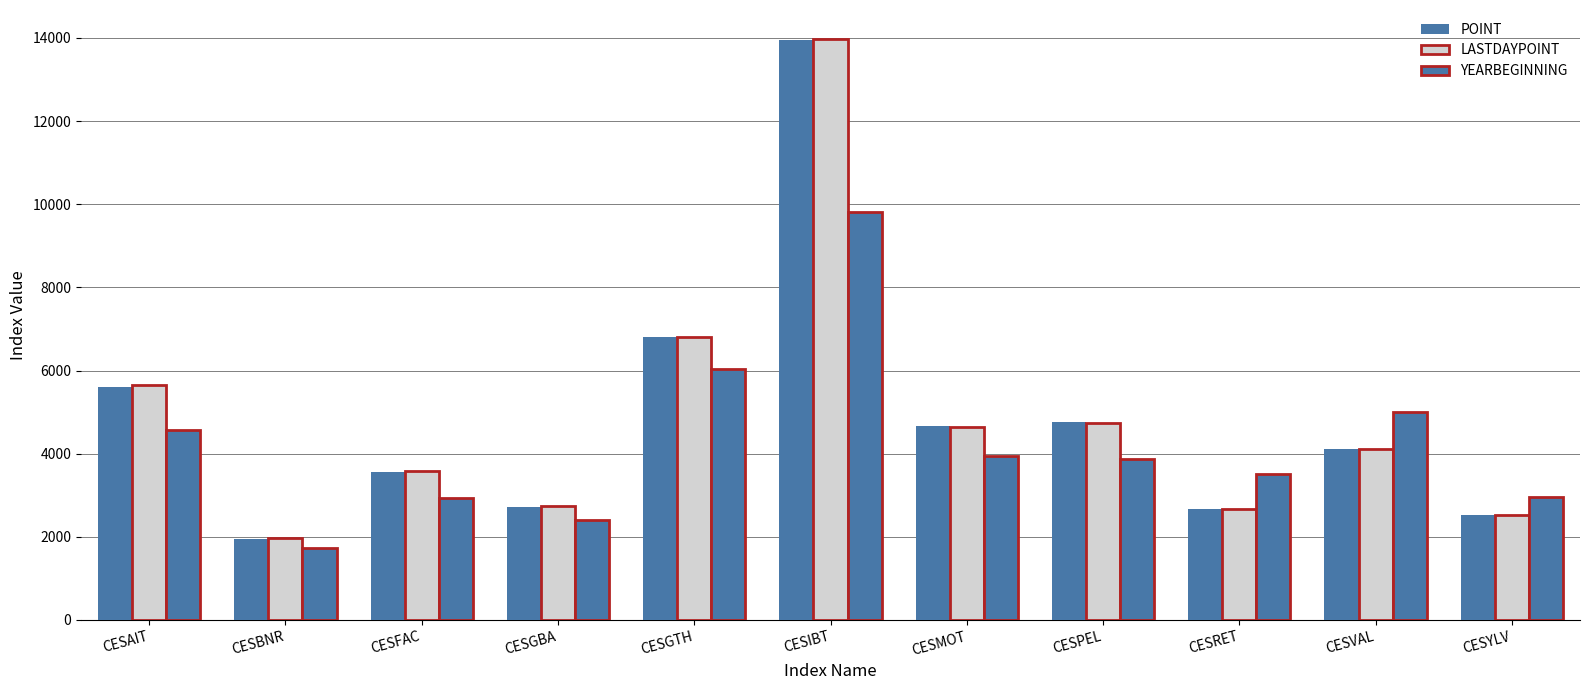

Reading left to right, what are all the values shown in this chart?

POINT: CESAIT=5599.1	CESBNR=1953.4	CESFAC=3561.1	CESGBA=2724.3	CESGTH=6795.5	CESIBT=13947.6	CESMOT=4662.7	CESPEL=4752.0	CESRET=2663.7	CESVAL=4123.4	CESYLV=2531.4
LASTDAYPOINT: CESAIT=5646.4	CESBNR=1971.6	CESFAC=3594.7	CESGBA=2744.4	CESGTH=6815.7	CESIBT=13971.0	CESMOT=4648.2	CESPEL=4736.8	CESRET=2657.8	CESVAL=4116.2	CESYLV=2525.3
YEARBEGINNING: CESAIT=4558.3	CESBNR=1738.9	CESFAC=2928.0	CESGBA=2394.9	CESGTH=6026.7	CESIBT=9816.7	CESMOT=3933.9	CESPEL=3870.6	CESRET=3504.8	CESVAL=5000.2	CESYLV=2953.6